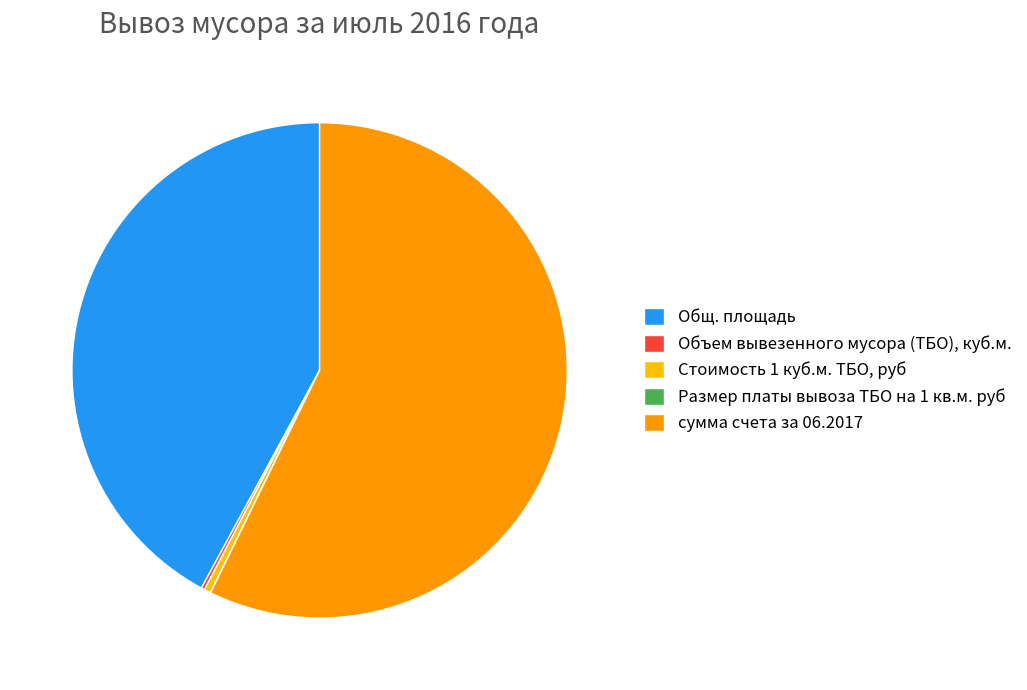

What is the largest slice in the pie chart?

сумма счета за 06.2017